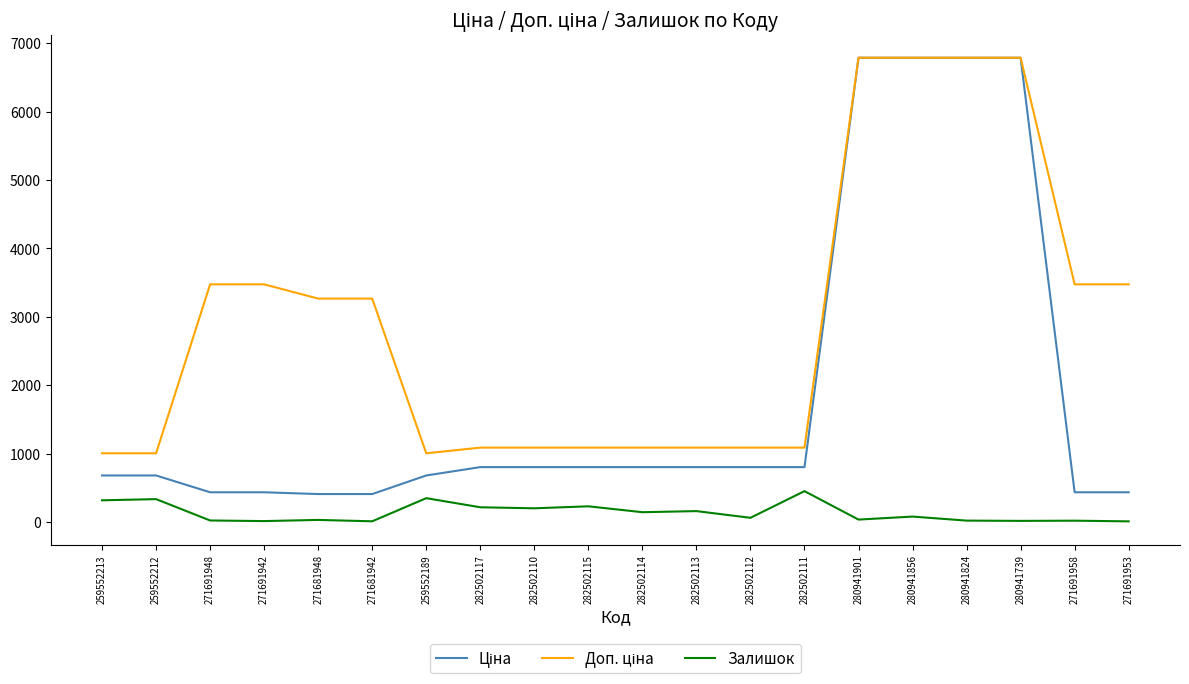

Does the chart have visible grid lines?

No